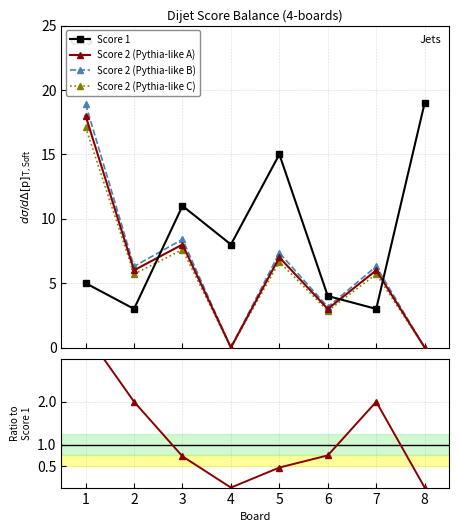

True or false: Score 2 (Pythia-like B) and Score 2 (Pythia-like A) intersect in this chart.

False